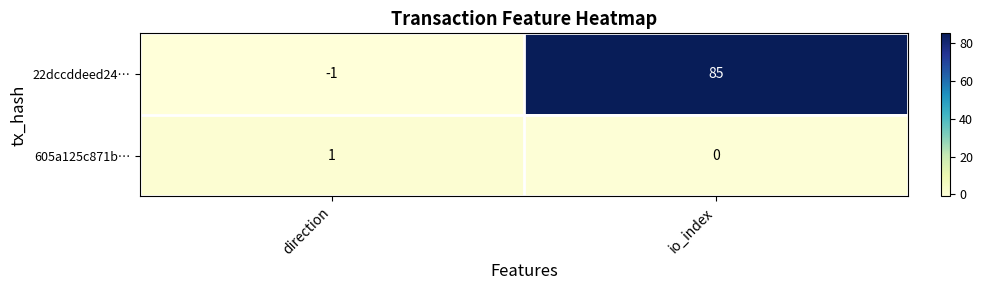

What is the average value of the 22dccddeed24… series?

42